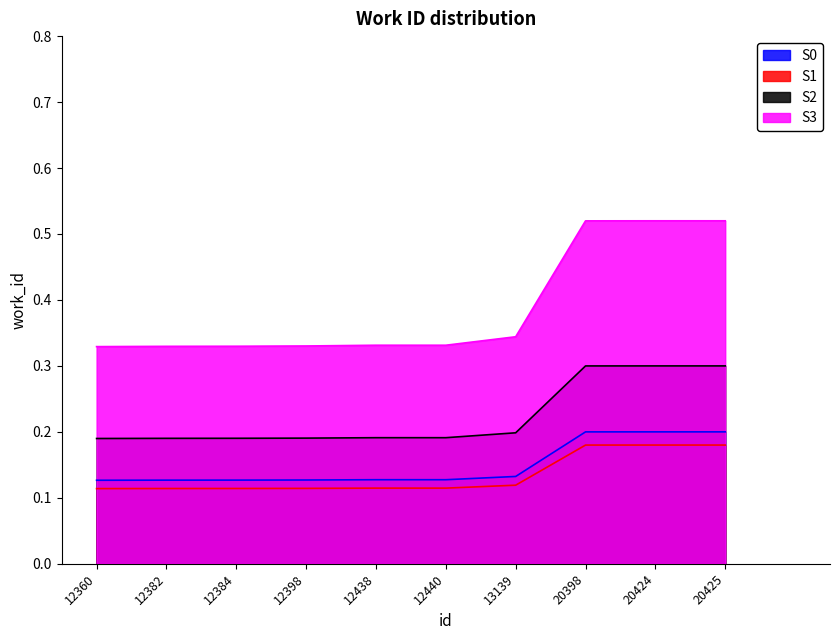

List the series in order of their peak value, highest first.

S3, S2, S0, S1